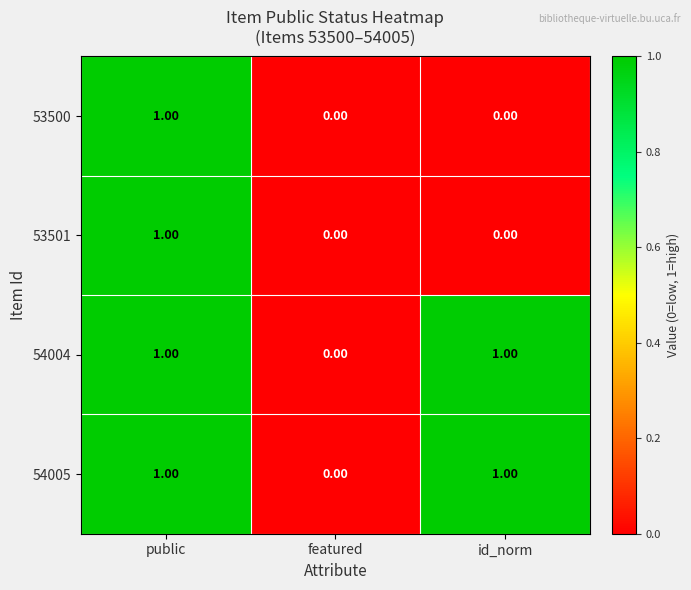

What is the total value across all series at public?

4